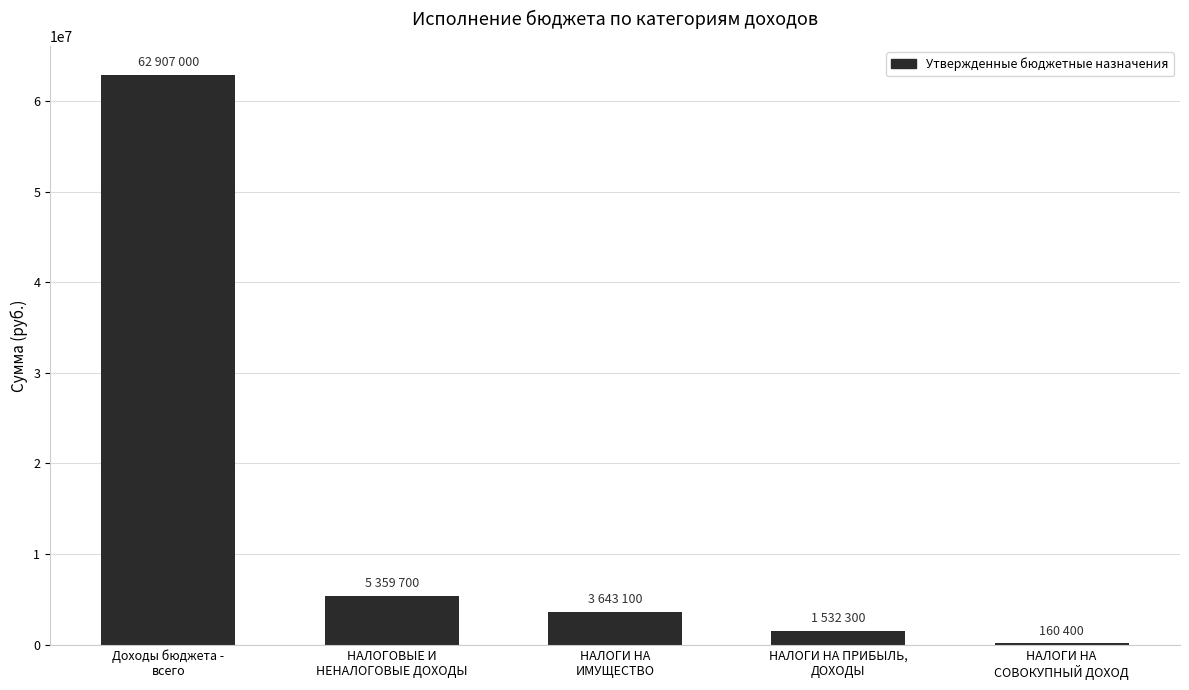

Which category has the highest value across all series?

Доходы бюджета -
всего